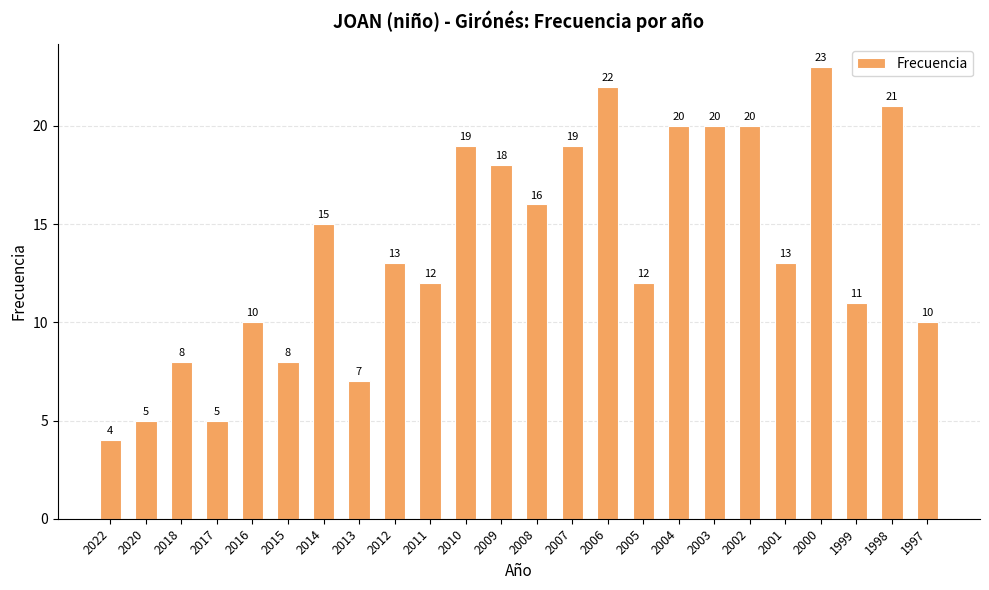

Where does the data first go above 13?

2014